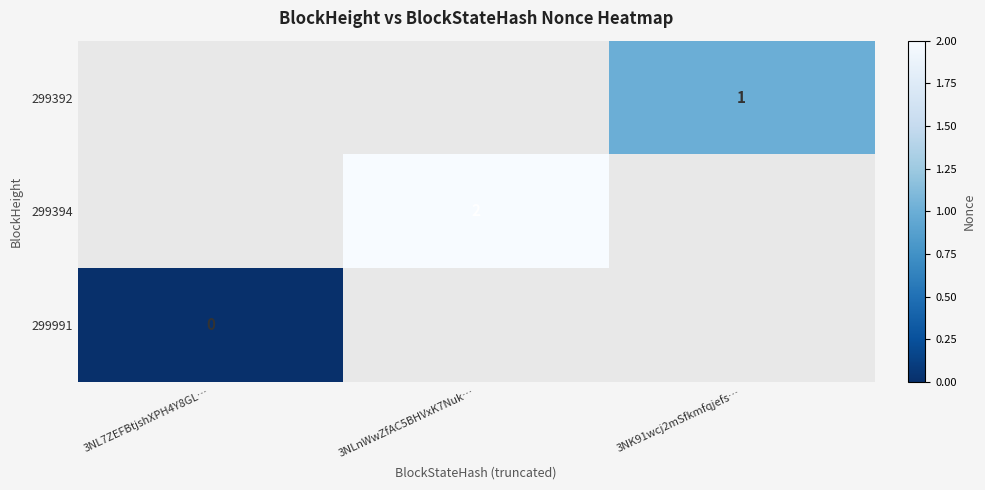

The 299991 series shows 0.0 at 3NL7ZEFBtjshXPH4Y8GL…. True or false?

True